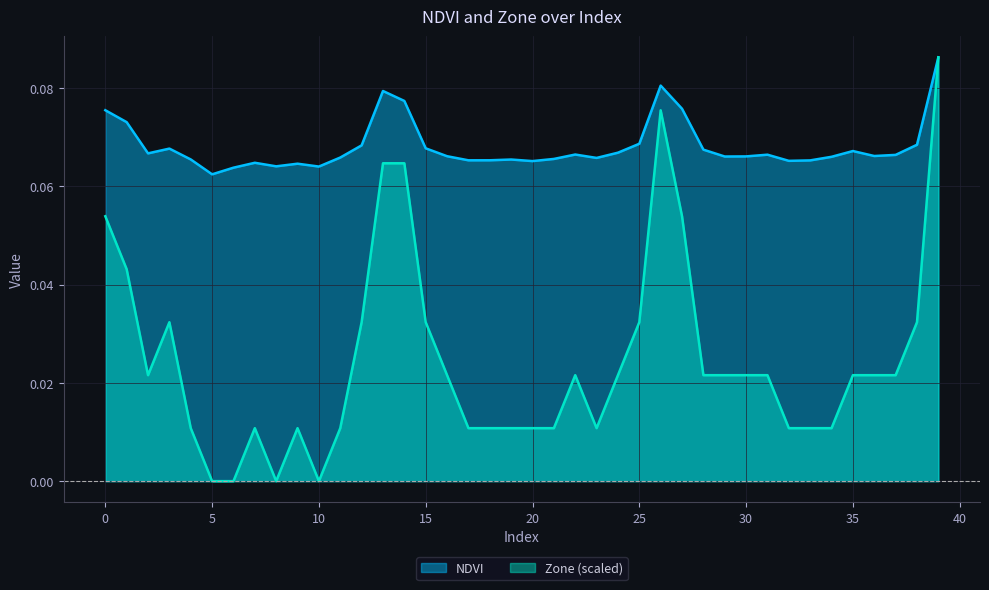

Does the chart display data point markers on the line(s)?

No